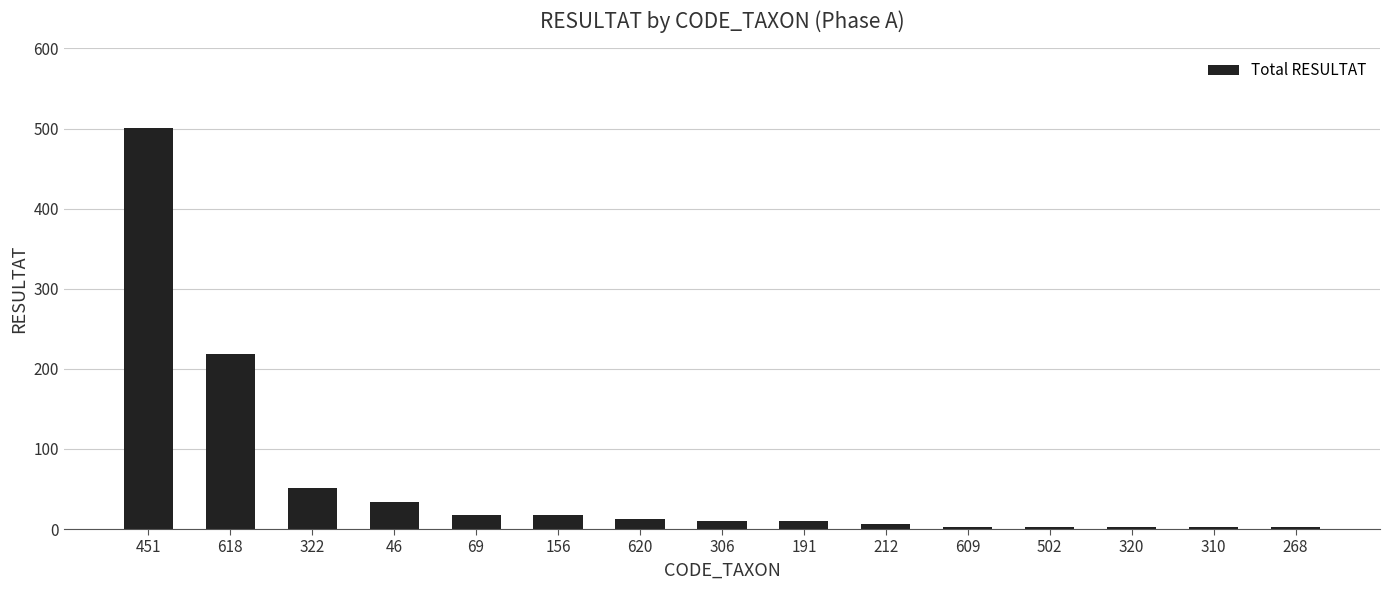

Does the chart contain stacked bars?

No